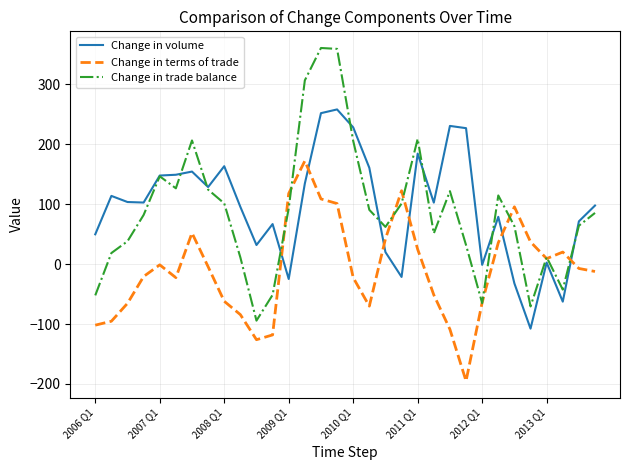

What is the minimum value for Change in trade balance?

-94.4